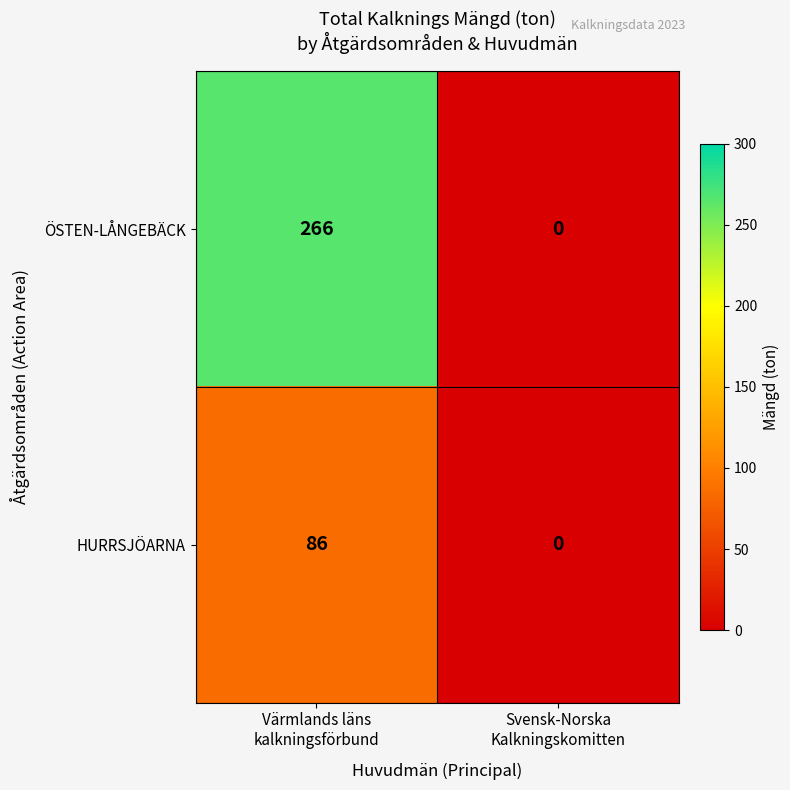

What is the difference between the maximum and minimum values in the ÖSTEN-LÅNGEBÄCK series?

266